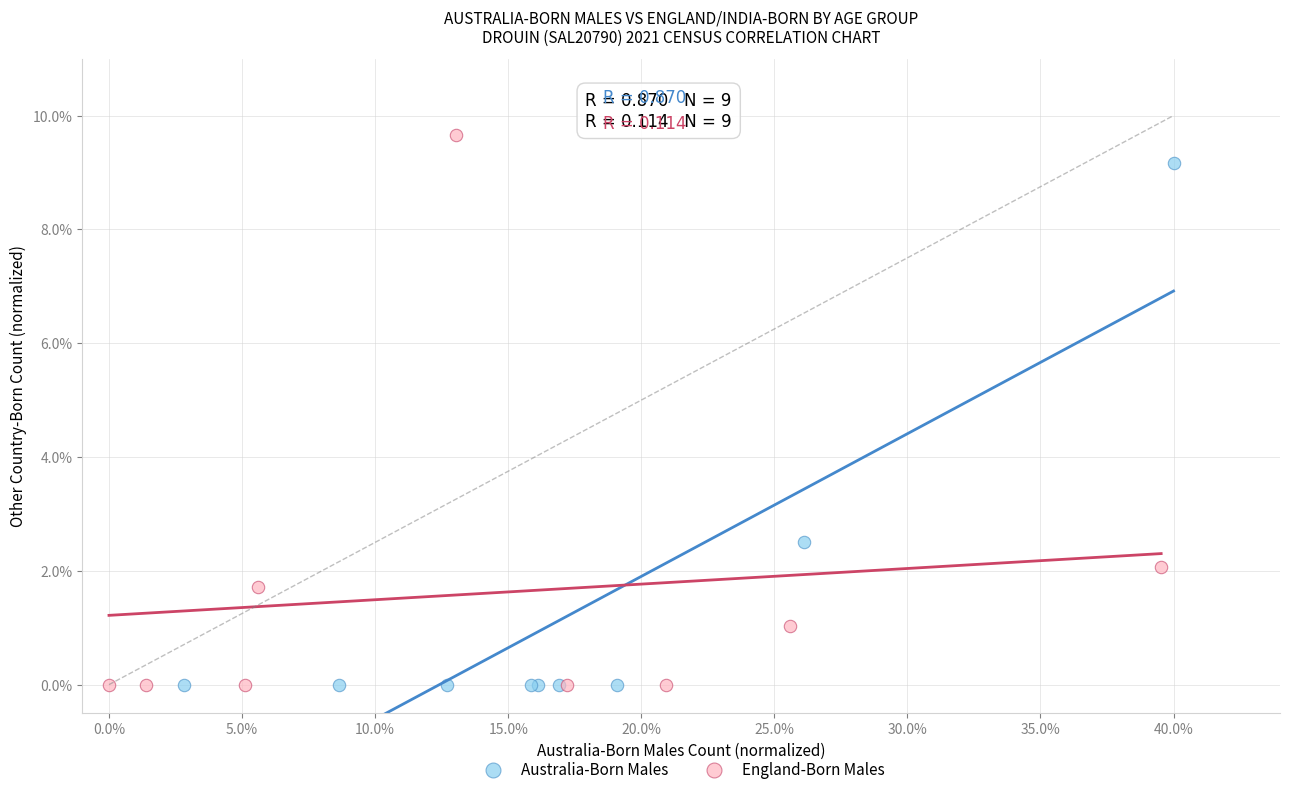

Which series has the widest spread of Y values?

England-Born Males